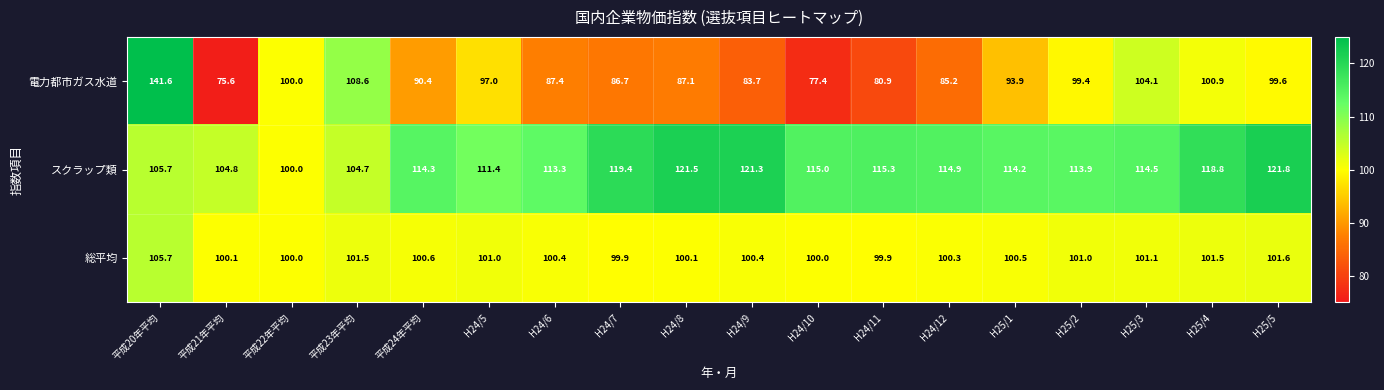

What is the spread (max minus min) of values at H25/2?

14.5